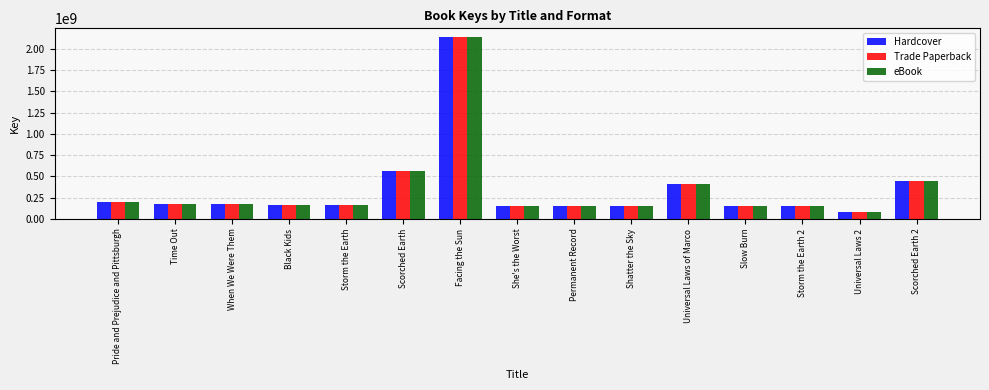

True or false: eBook has a value of 61536405 at Storm the Earth 2.

False